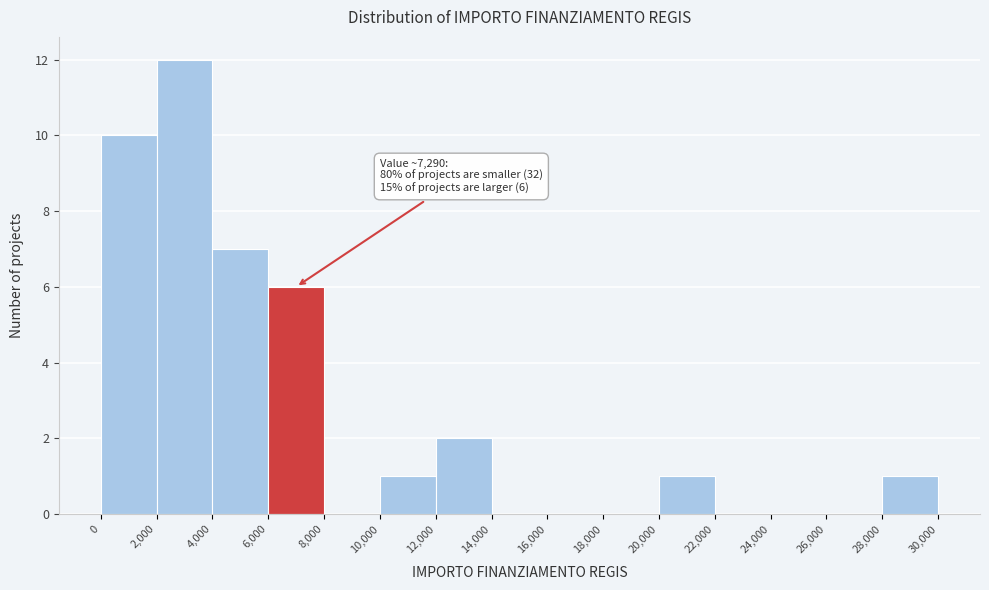

Which range on the x-axis has the tallest bar?

2,000 to 4,000